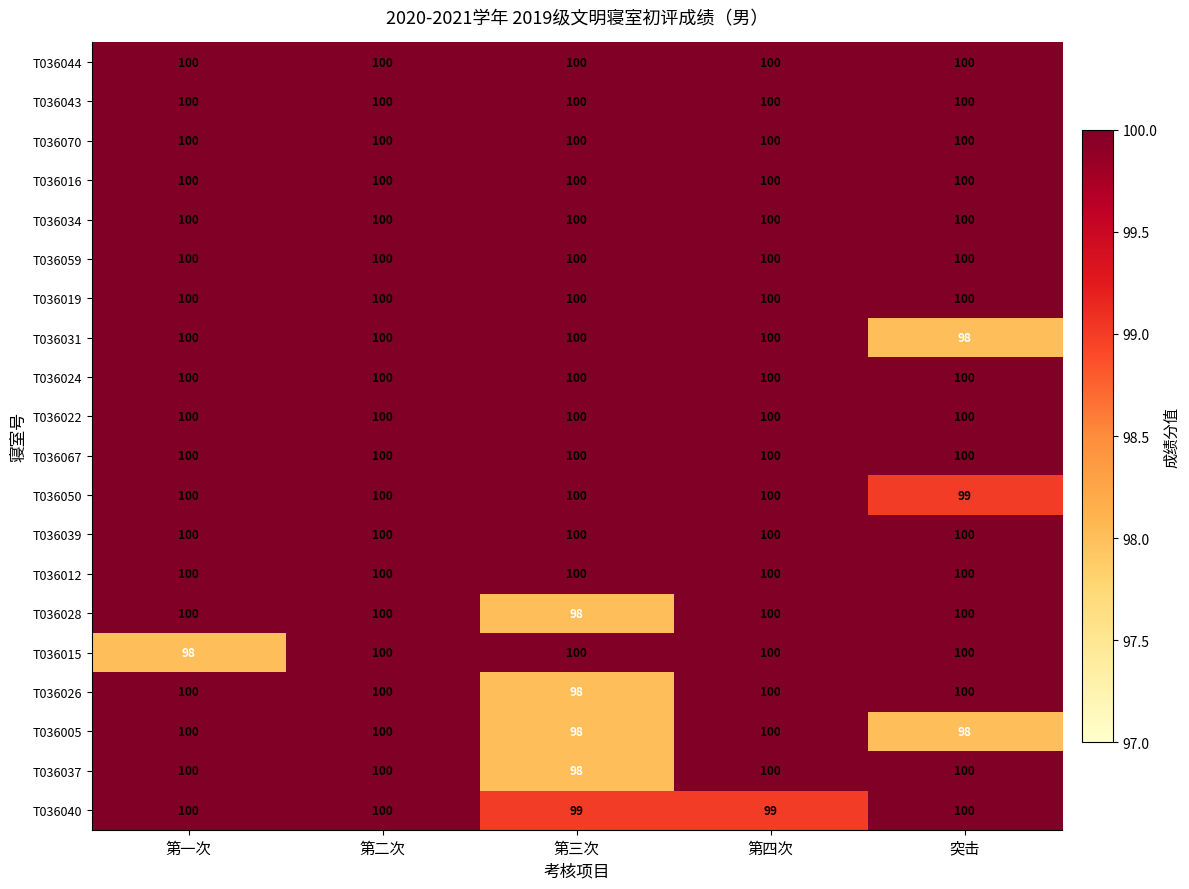

What is the minimum value shown in the chart?

98